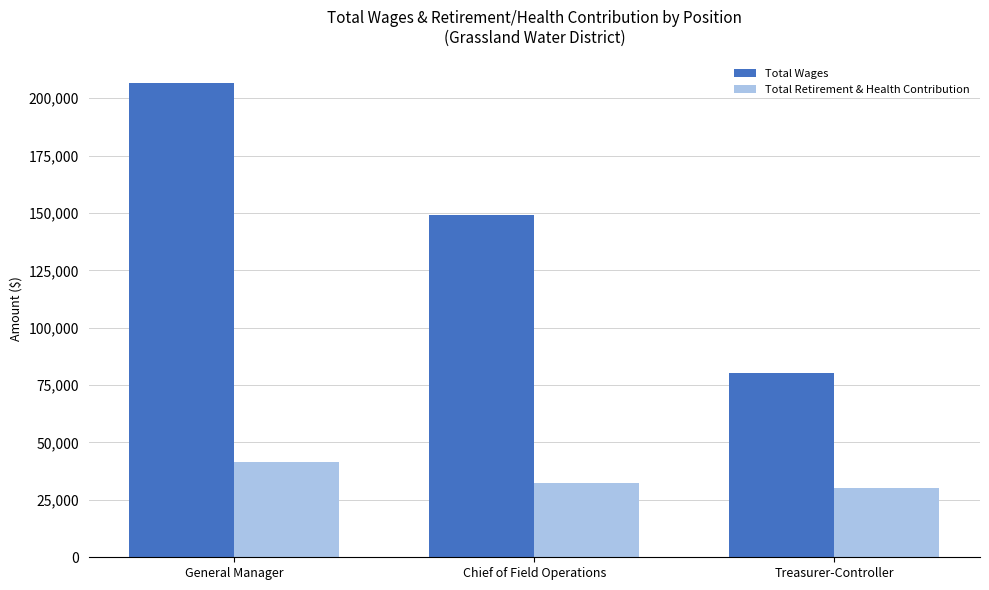

What value does the Total Retirement & Health Contribution series have at Treasurer-Controller, to the nearest 50?

30300